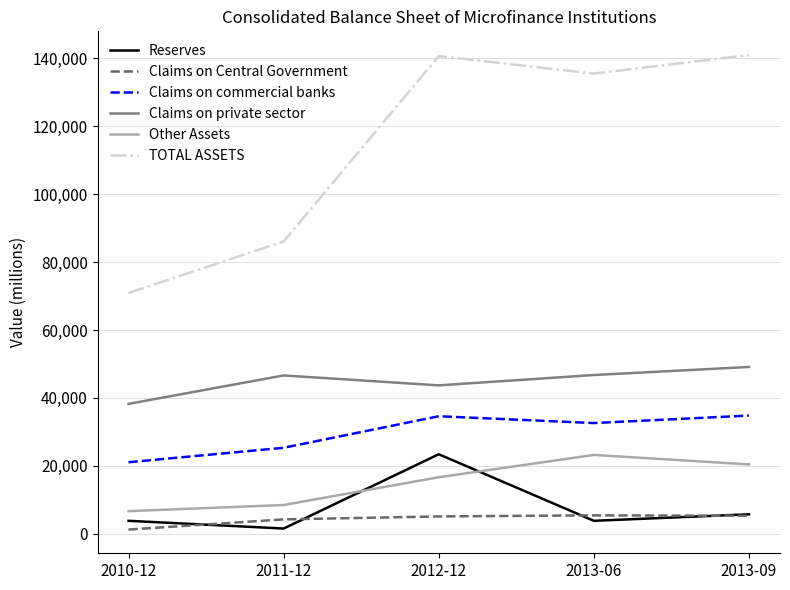

What are all the series names shown in the legend?

Reserves, Claims on Central Government, Claims on commercial banks, Claims on private sector, Other Assets, TOTAL ASSETS